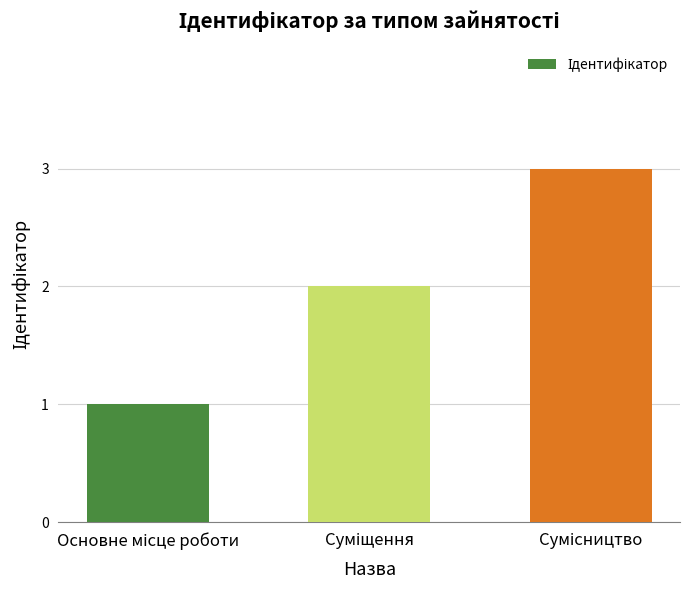

What is the difference between the maximum and minimum values?

2